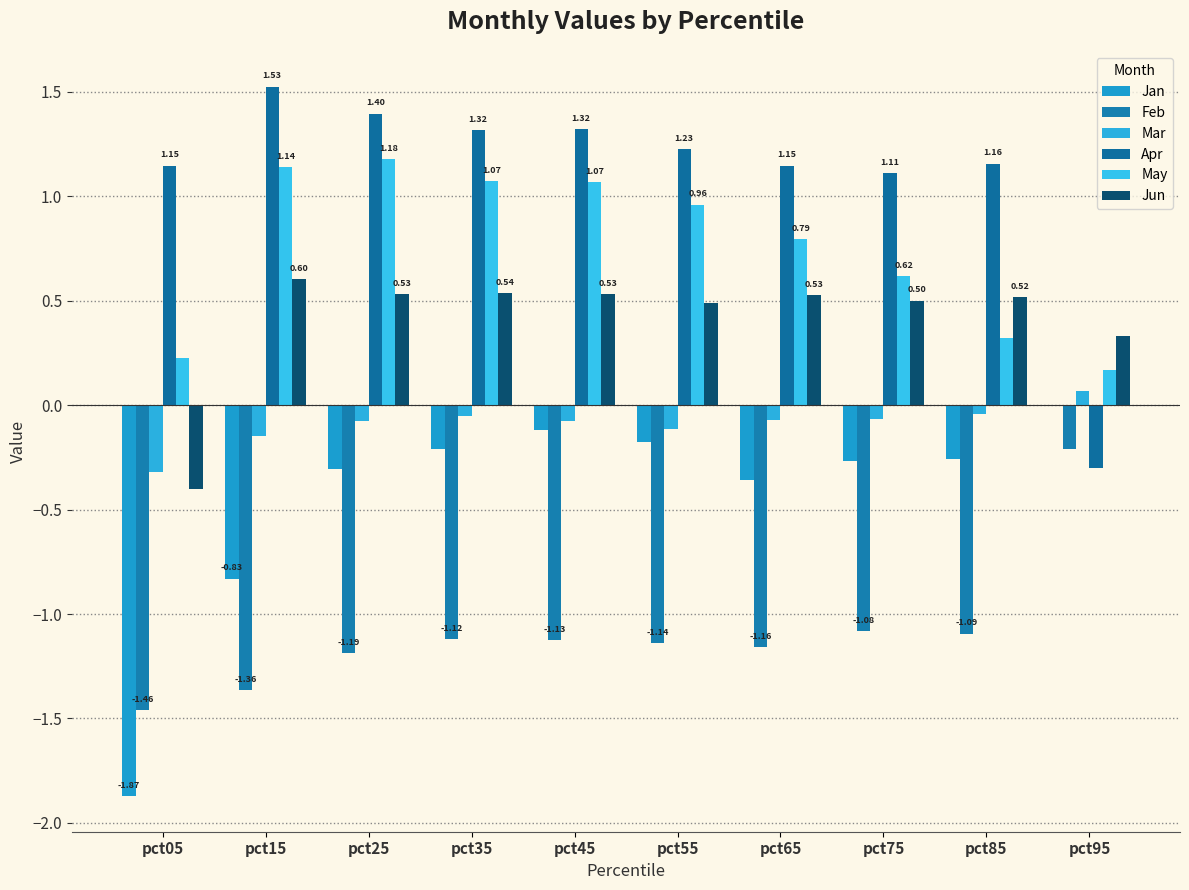

Where is Feb nearest to the value 0?

pct95